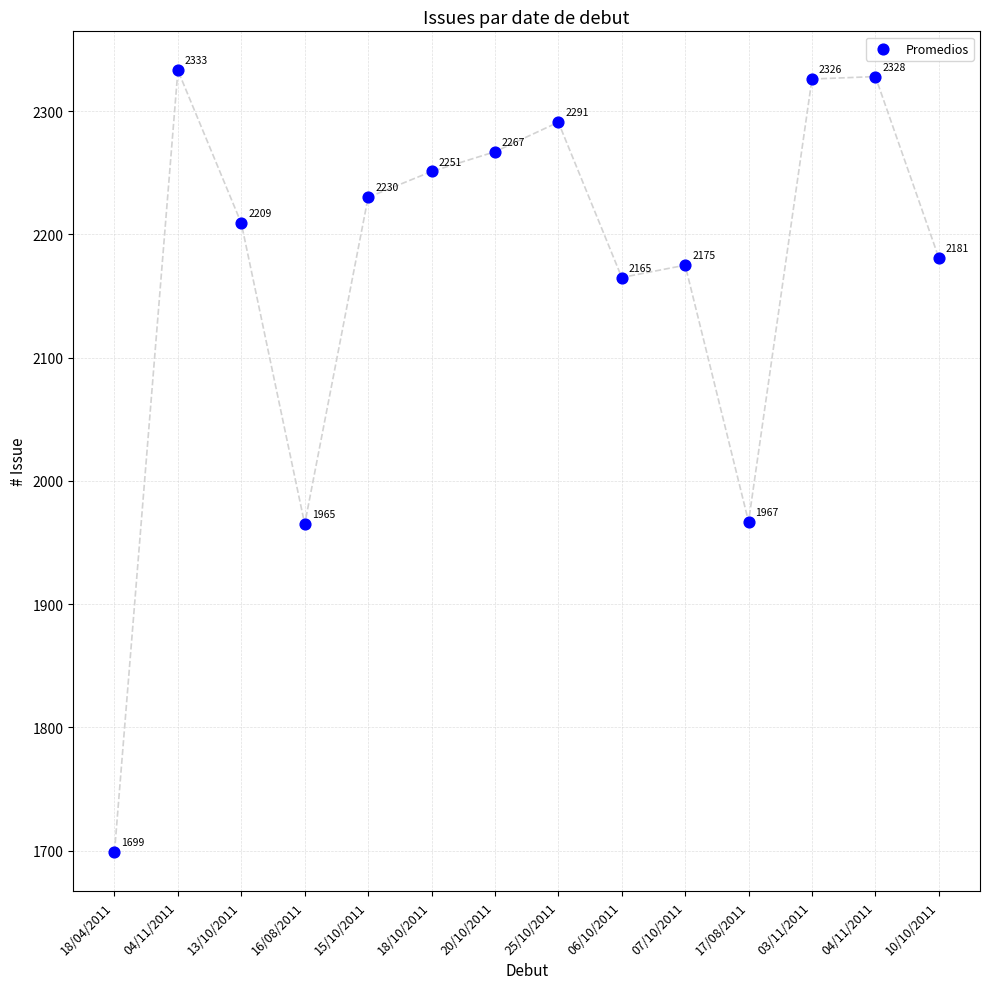

What Y value in the scatter plot is closest to 2016?

1967